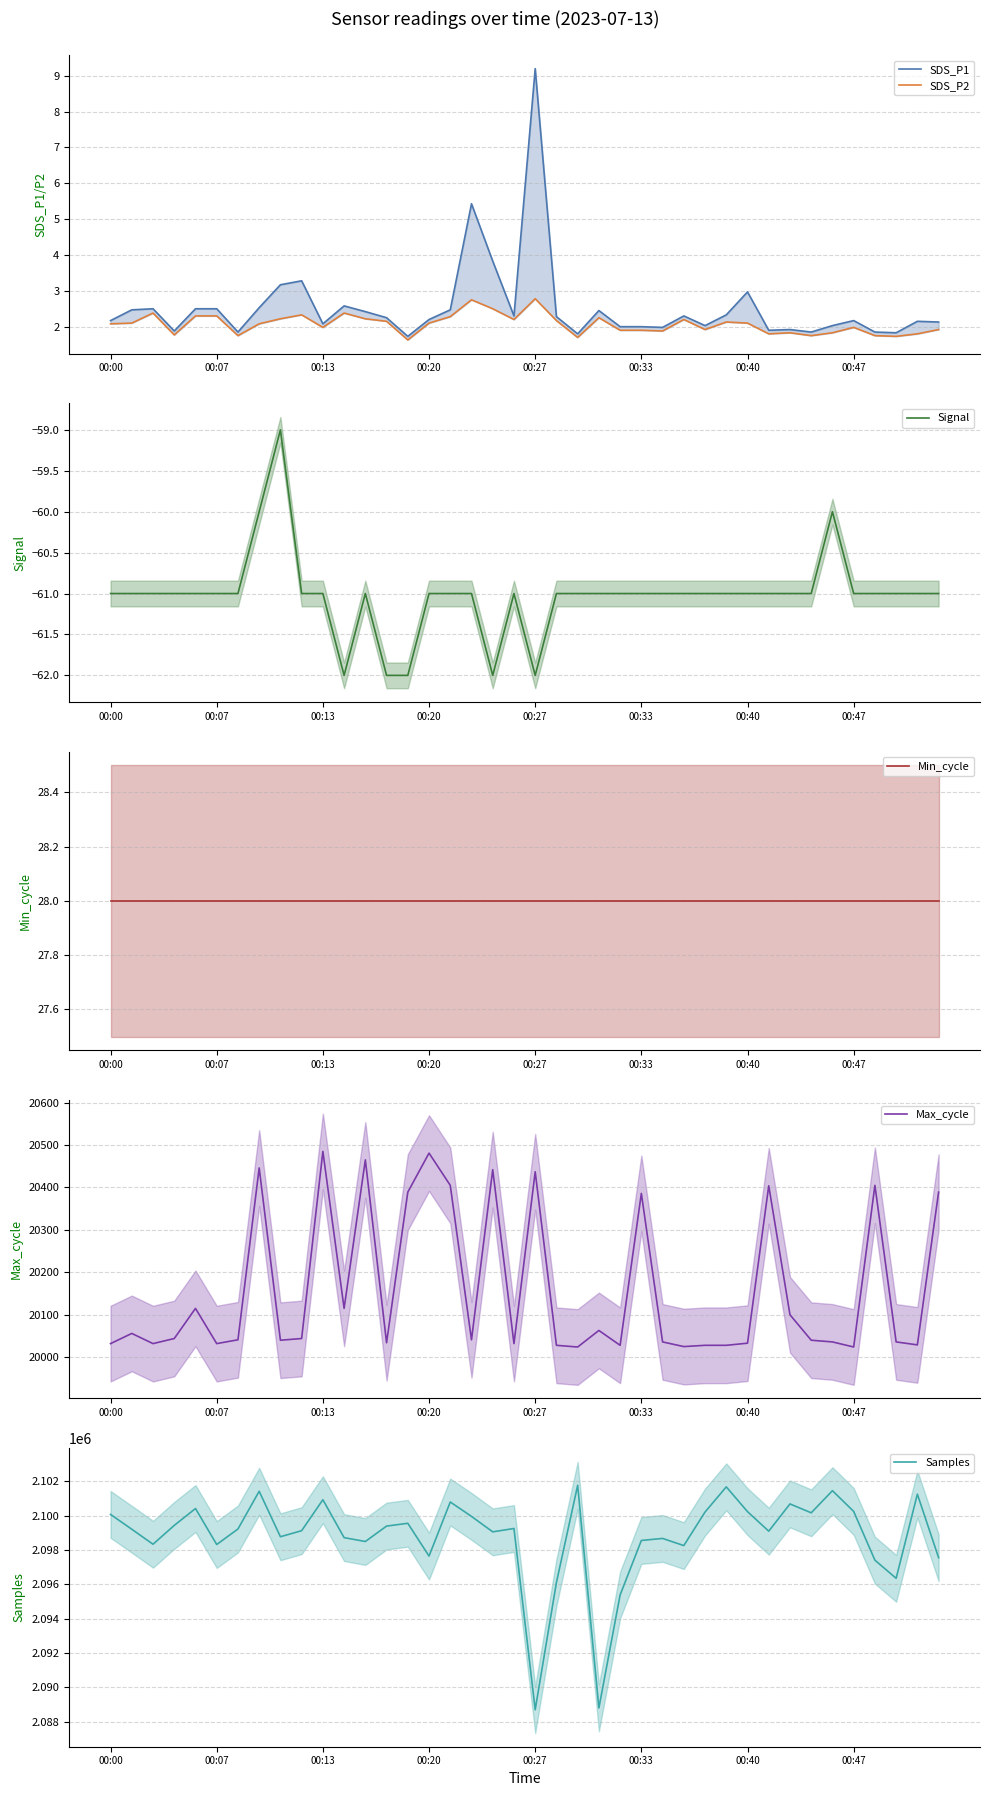

Is this an area chart (filled region under the line)?

No